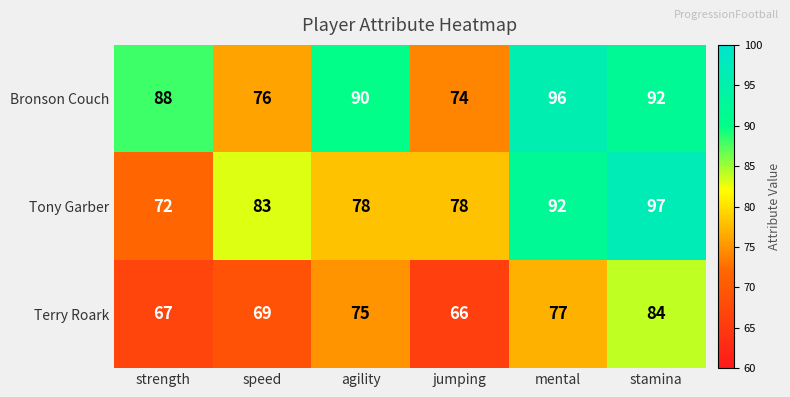

What is the average value of the Bronson Couch series?

86